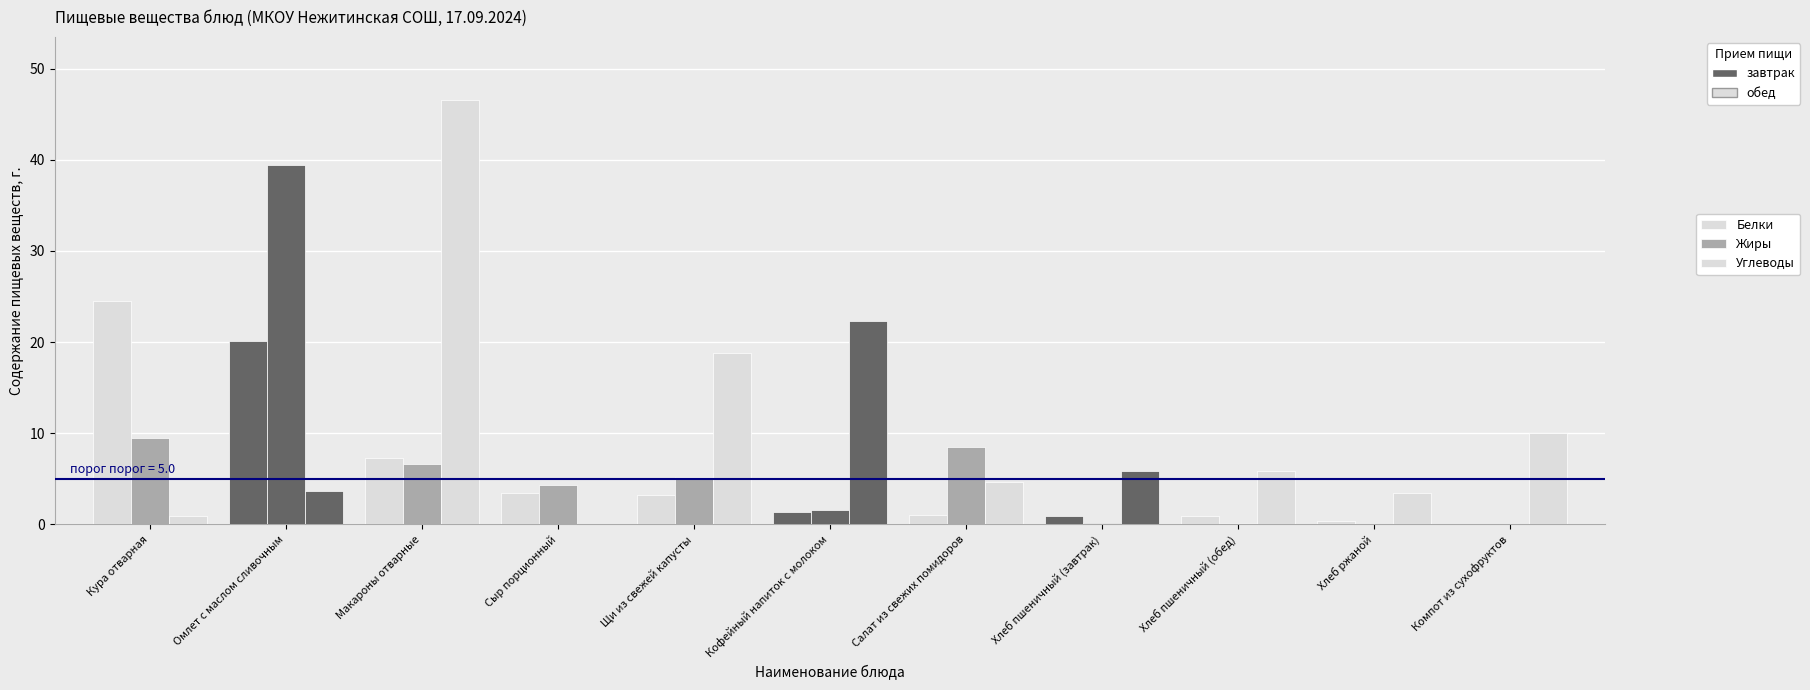

Does the chart contain stacked bars?

No